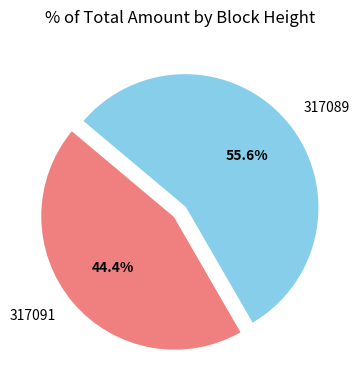

Rank the categories by value from lowest to highest.

317091, 317089